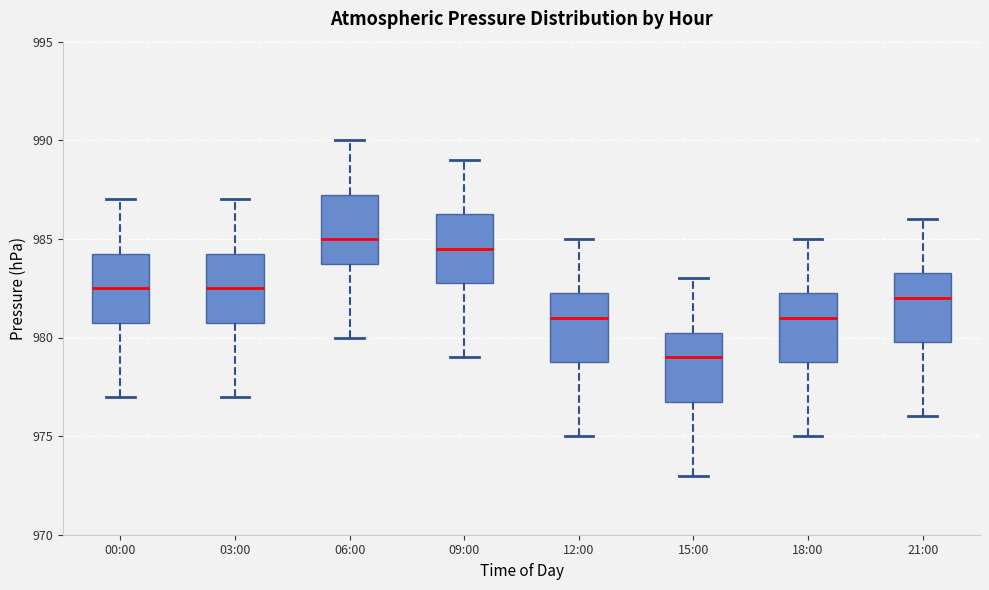

Reading left to right, read every box against the y-axis: the position of its median line, the range the box covers, and the ends of its whiskers. The values are not printed on the chart, so give them approximately, as read against the axis.

00:00: median 982.5, box 981.0 to 984.5, whiskers 977.0 to 987.0
03:00: median 982.5, box 981.0 to 984.5, whiskers 977.0 to 987.0
06:00: median 985.0, box 984.0 to 987.5, whiskers 980.0 to 990.0
09:00: median 984.5, box 983.0 to 986.5, whiskers 979.0 to 989.0
12:00: median 981.0, box 979.0 to 982.5, whiskers 975.0 to 985.0
15:00: median 979.0, box 977.0 to 980.5, whiskers 973.0 to 983.0
18:00: median 981.0, box 979.0 to 982.5, whiskers 975.0 to 985.0
21:00: median 982.0, box 980.0 to 983.5, whiskers 976.0 to 986.0